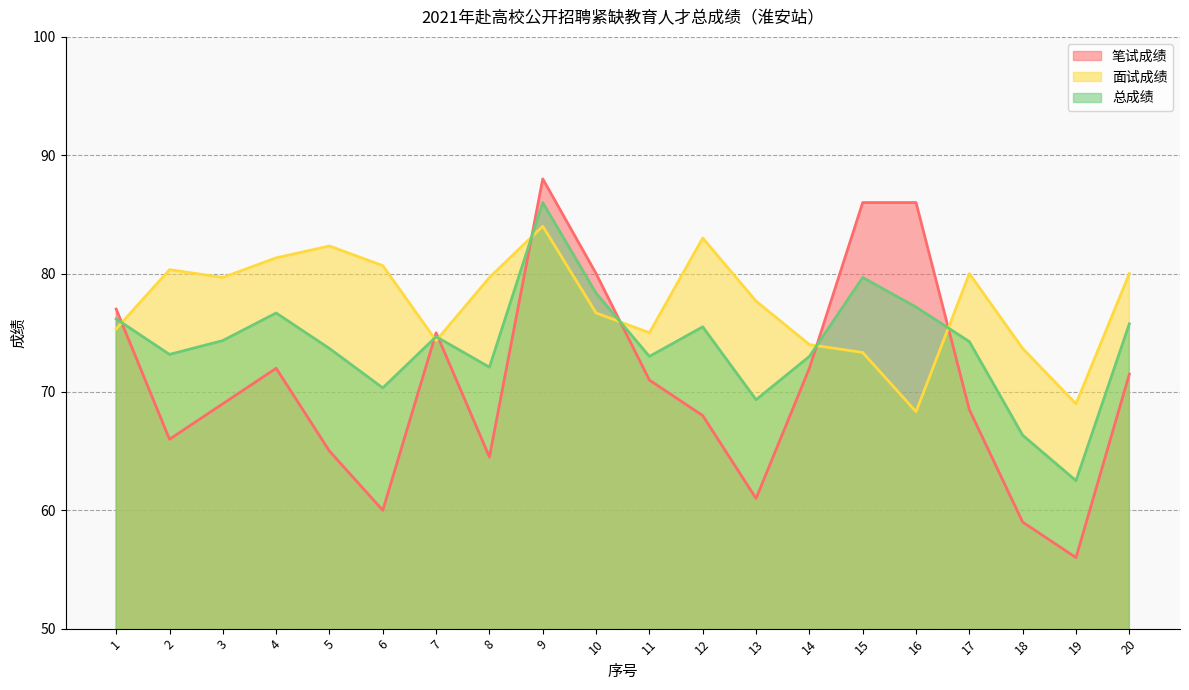

Does the chart have visible grid lines?

Yes